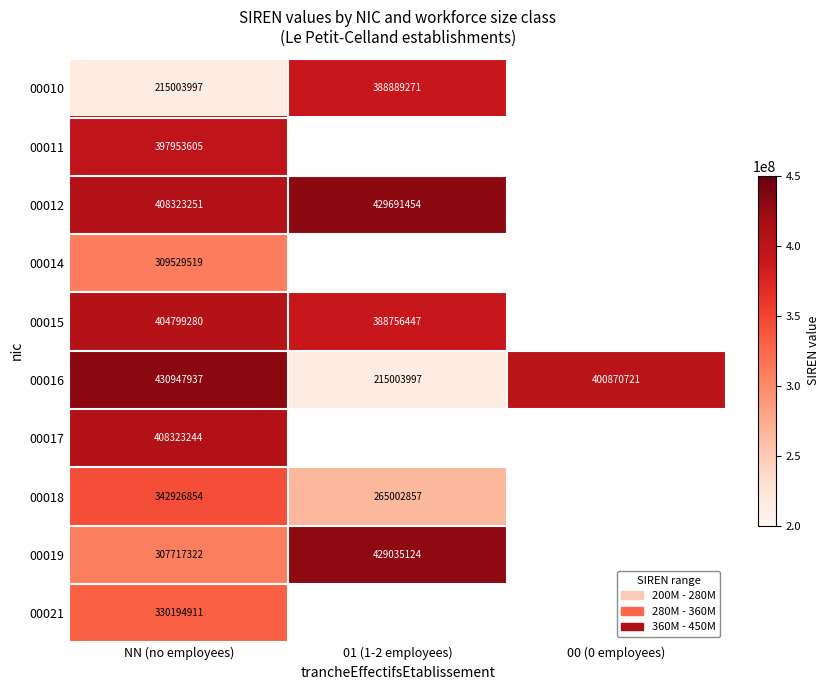

Between 00 (0 employees) and NN (no employees), which is larger?

NN (no employees)